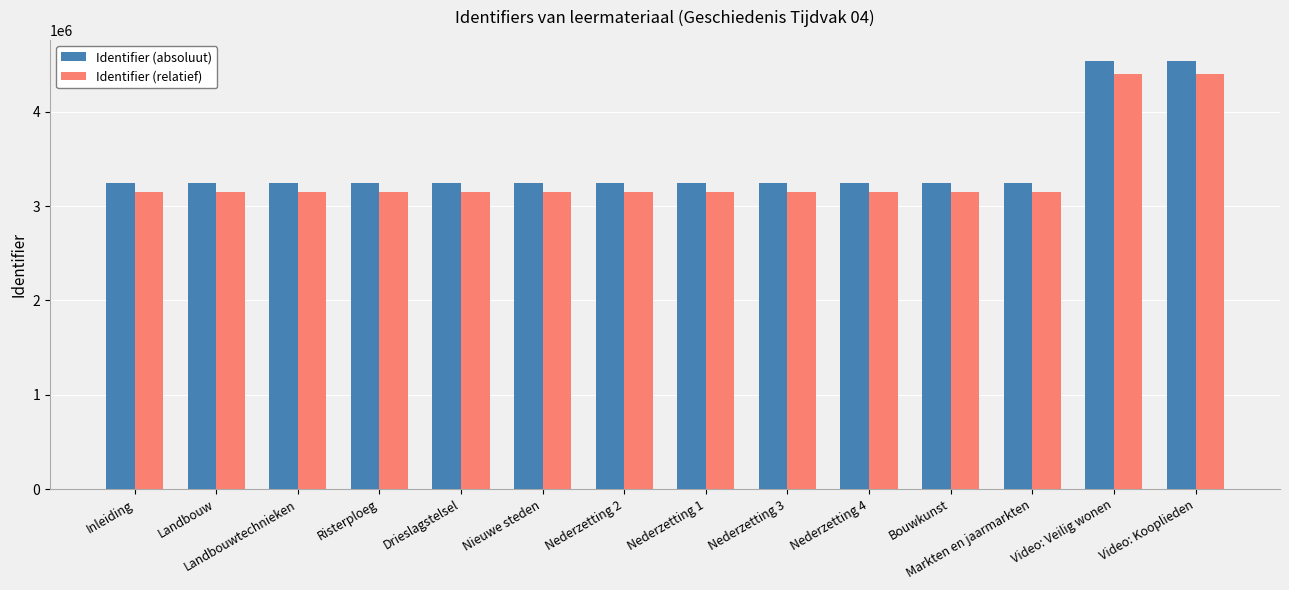

What is the approximate value of Identifier (absoluut) at Drieslagstelsel?

3243968.0